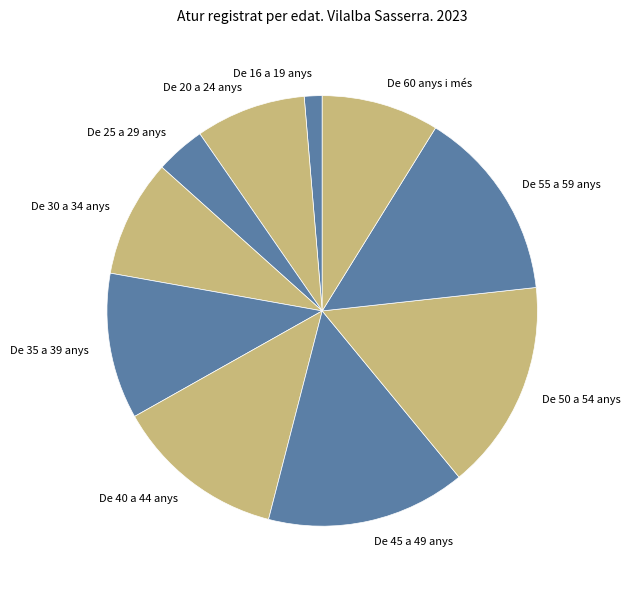

The De 45 a 49 anys slice represents 15% of the pie. True or false?

True